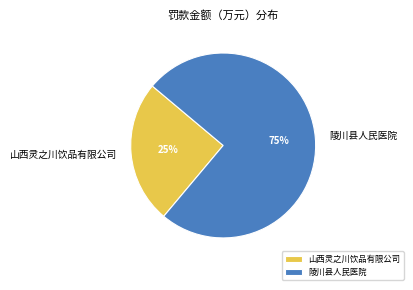

Is it true that 陵川县人民医院 is 75% of the pie?

True